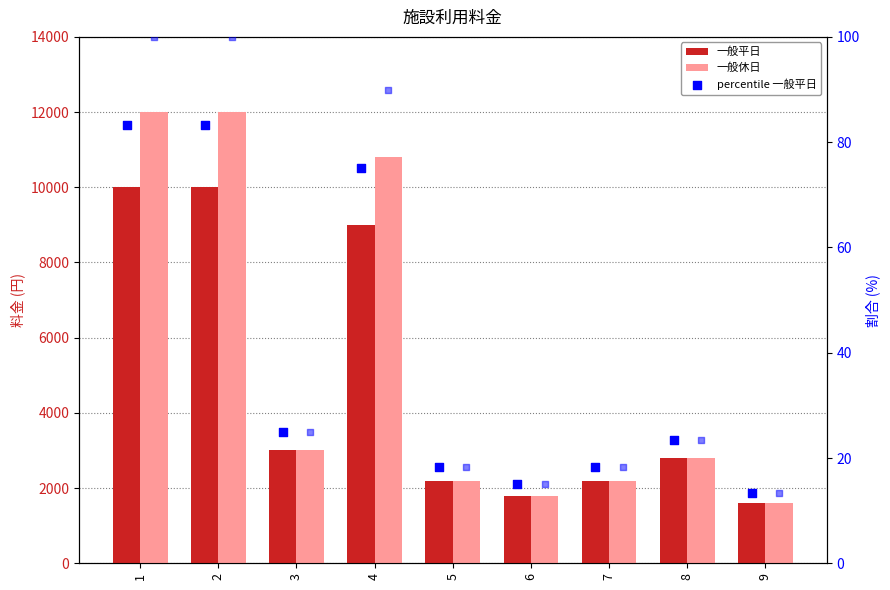

Is the value of 一般休日 at 3 greater than the value of percentile 一般平日 at 3?

Yes